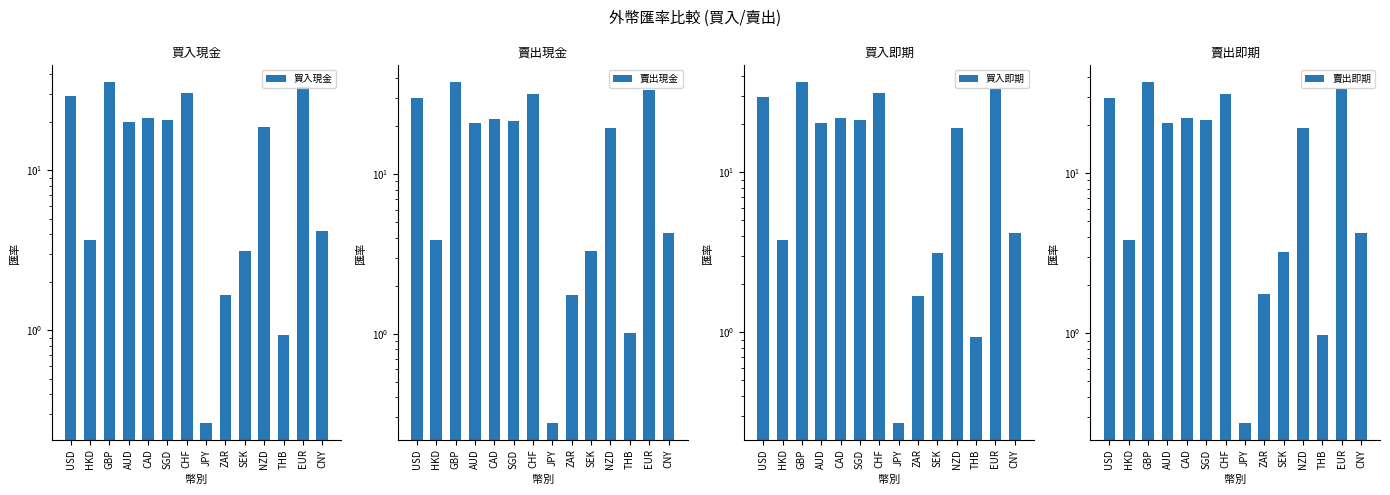

Are the bars grouped side by side (vs. stacked)?

Yes